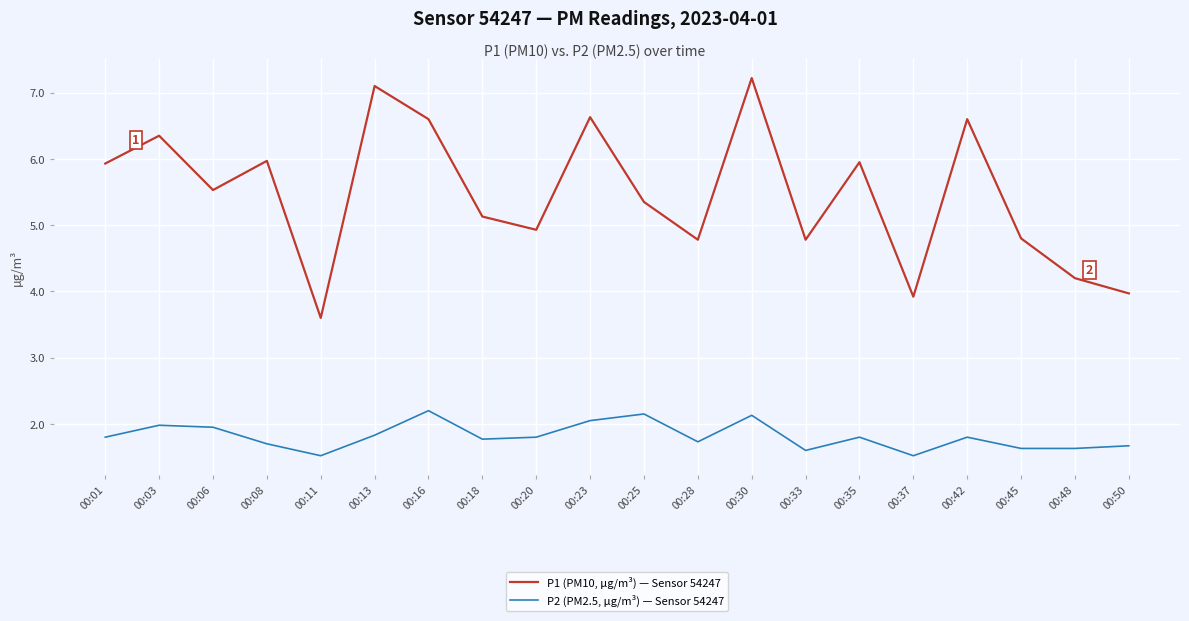

Which series has the largest range (max minus min)?

P1 (PM10, μg/m³) — Sensor 54247